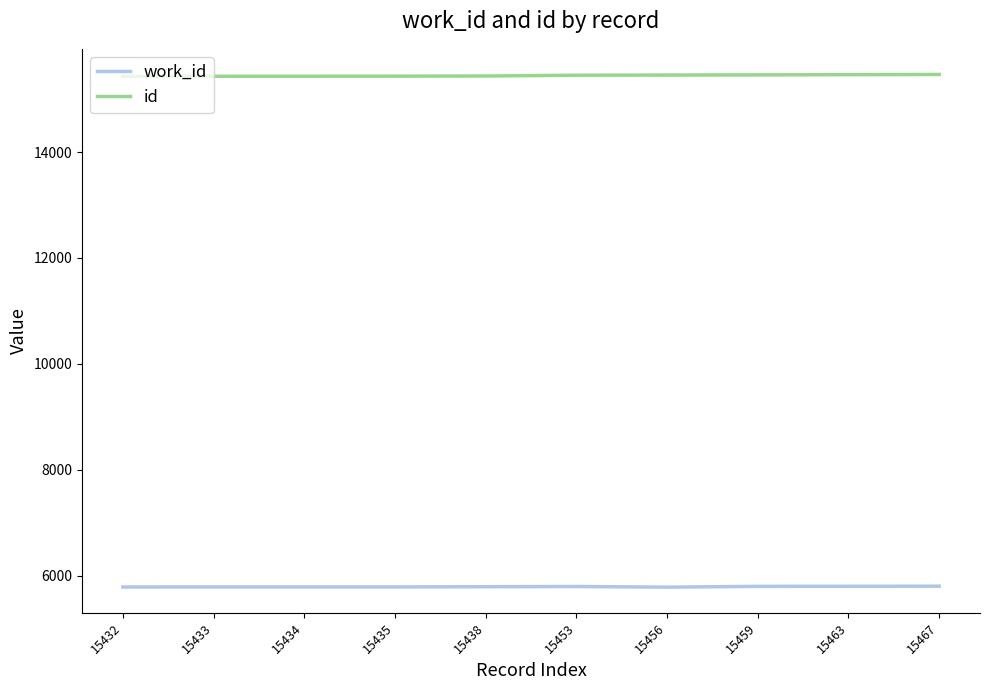

True or false: id and work_id cross at least once.

False